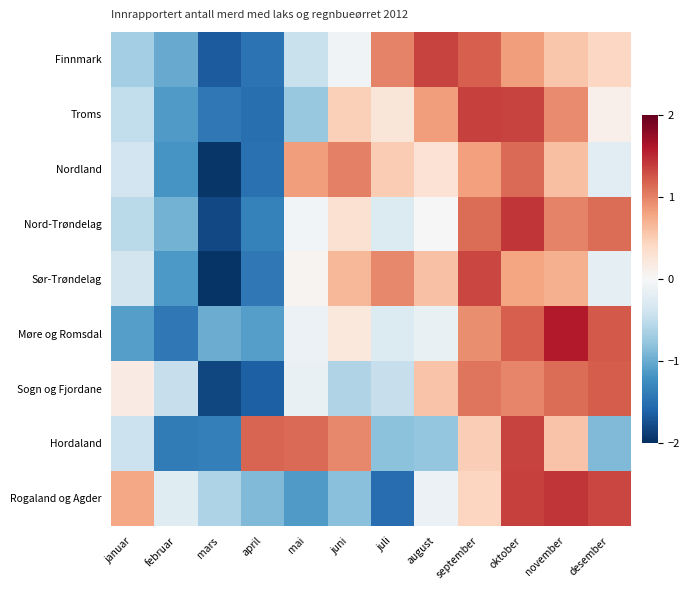

Which category has the lowest value across all series?

mars